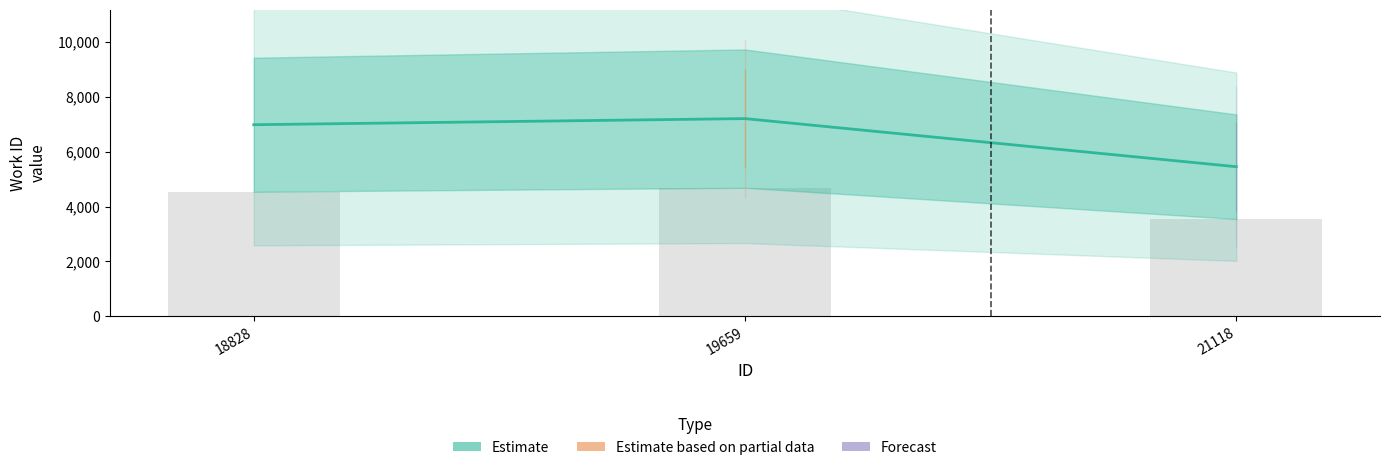

True or false: the data shows 7207 at 19659.

True